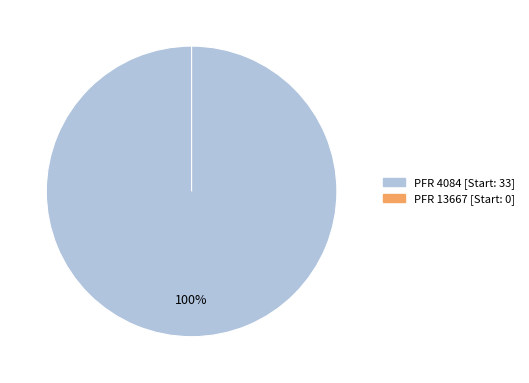

The 13667 slice represents 0% of the pie. True or false?

True